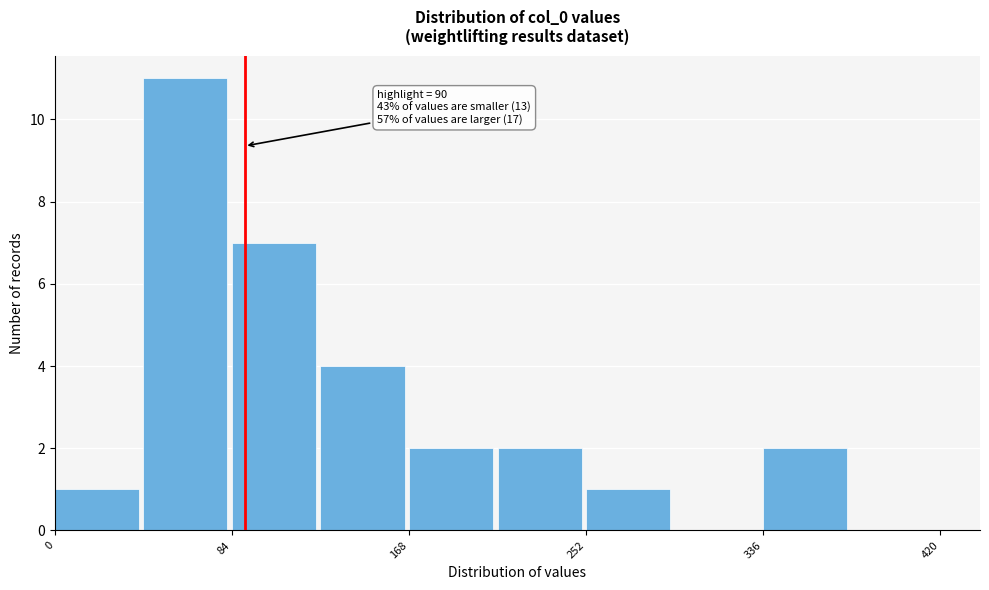

Which range on the x-axis has the tallest bar?

42 to 84